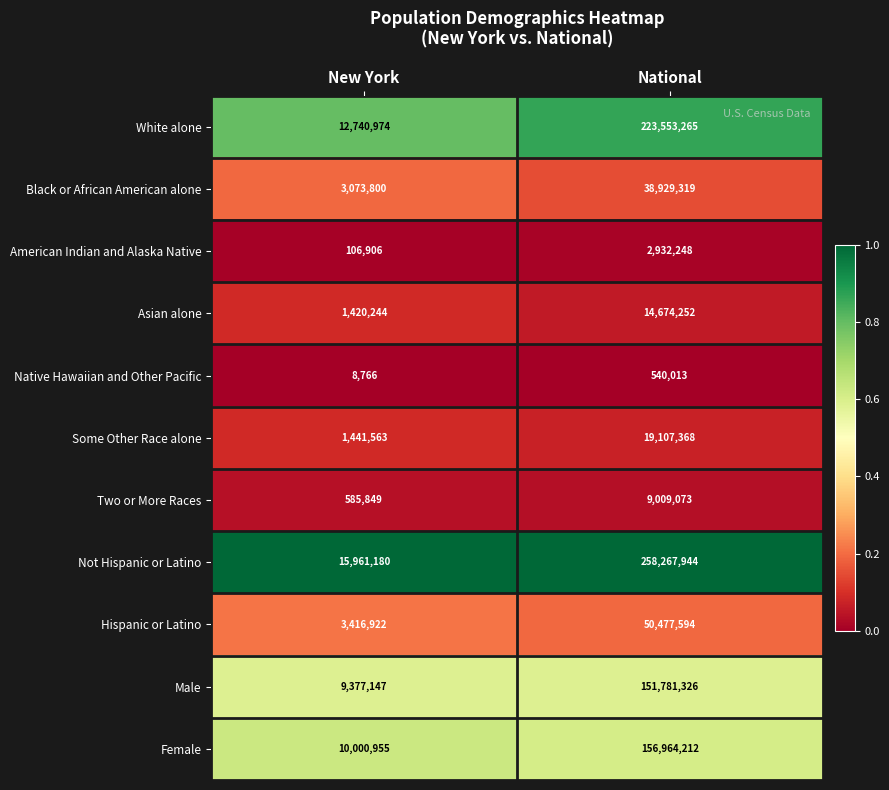

Which series has the largest total across all categories?

Not Hispanic or Latino